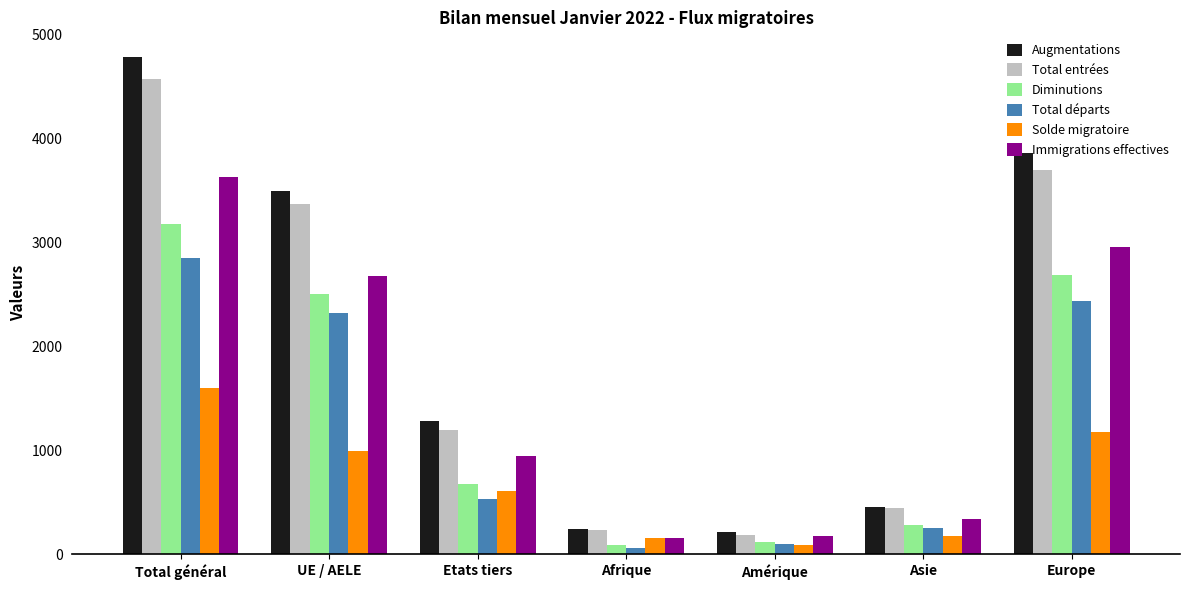

What is the difference between the second highest and second lowest values in the Augmentations series?

3609